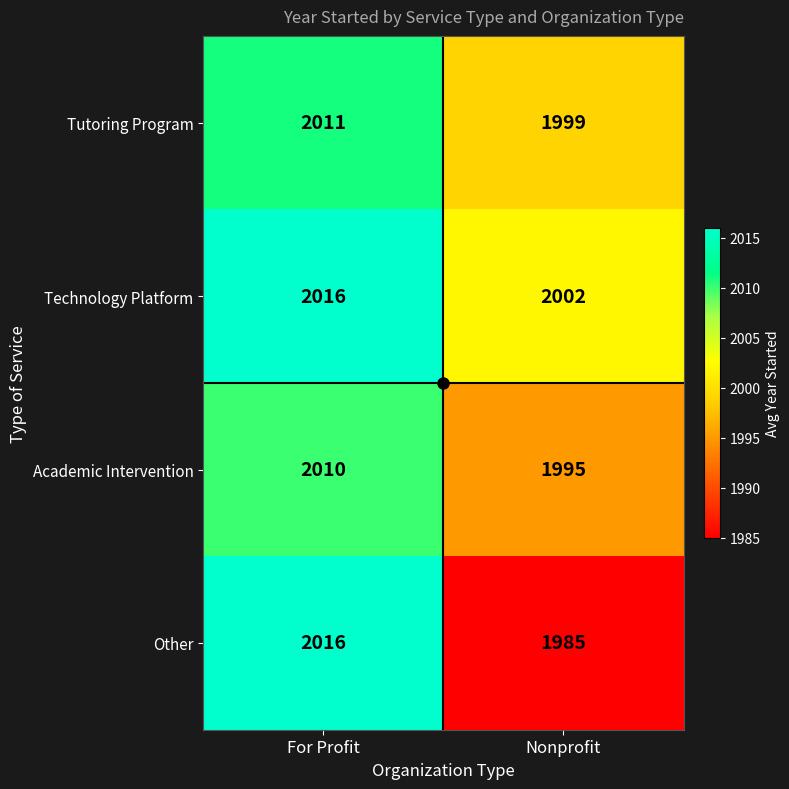

Between For Profit and Nonprofit, which series saw the biggest shift?

Other